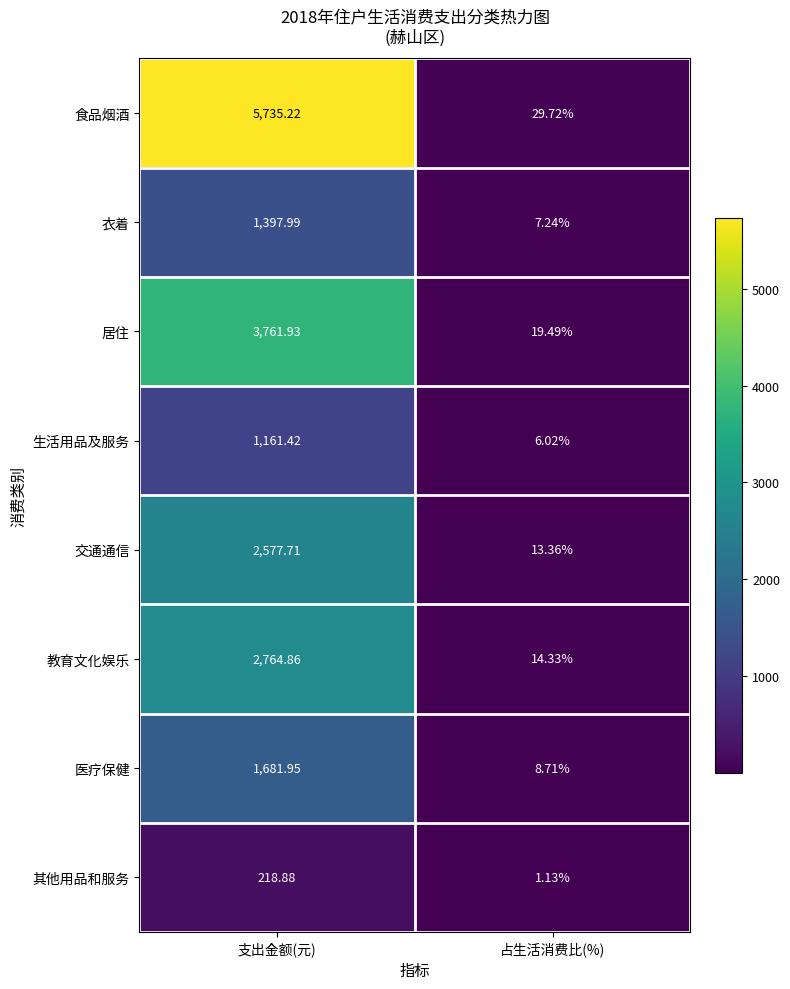

At which label does 生活用品及服务 reach its peak?

支出金额(元)